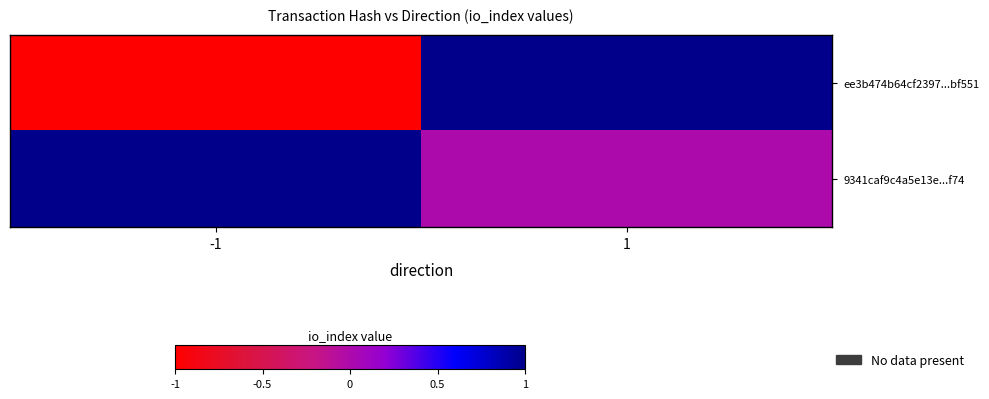

At 1, list the series in order from smallest to largest.

9341caf9c4a5e13e...f74, ee3b474b64cf2397...bf551